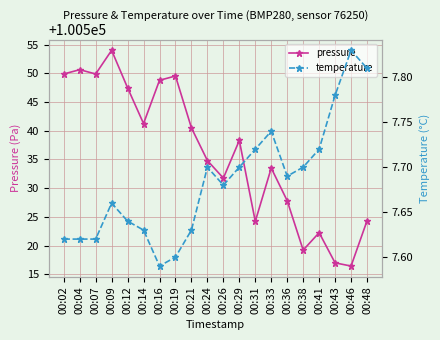

Between 00:36 and 00:02, which is larger?

00:02